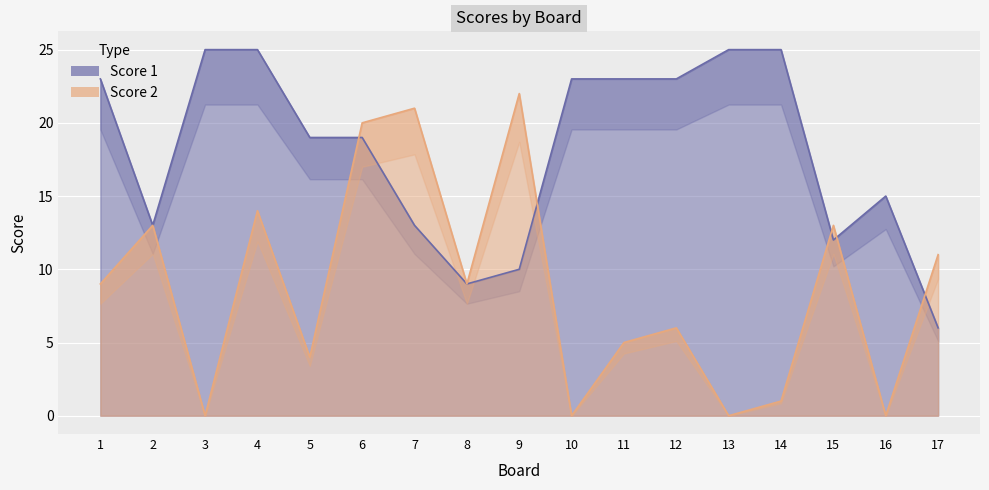

How many values in the Score 1 series exceed 19?

8